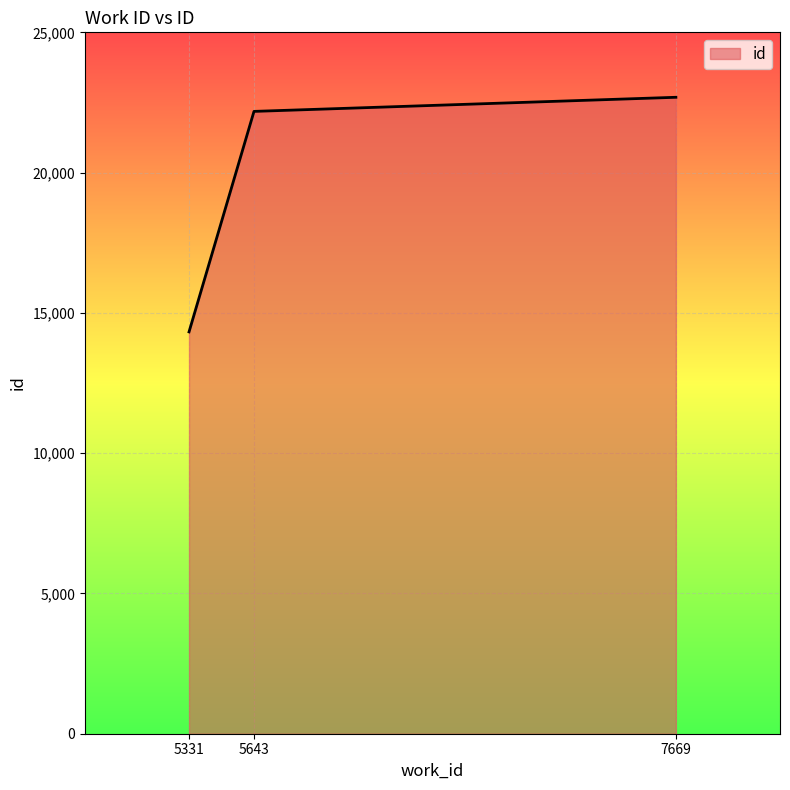

What is the difference between the maximum and minimum values?

8362